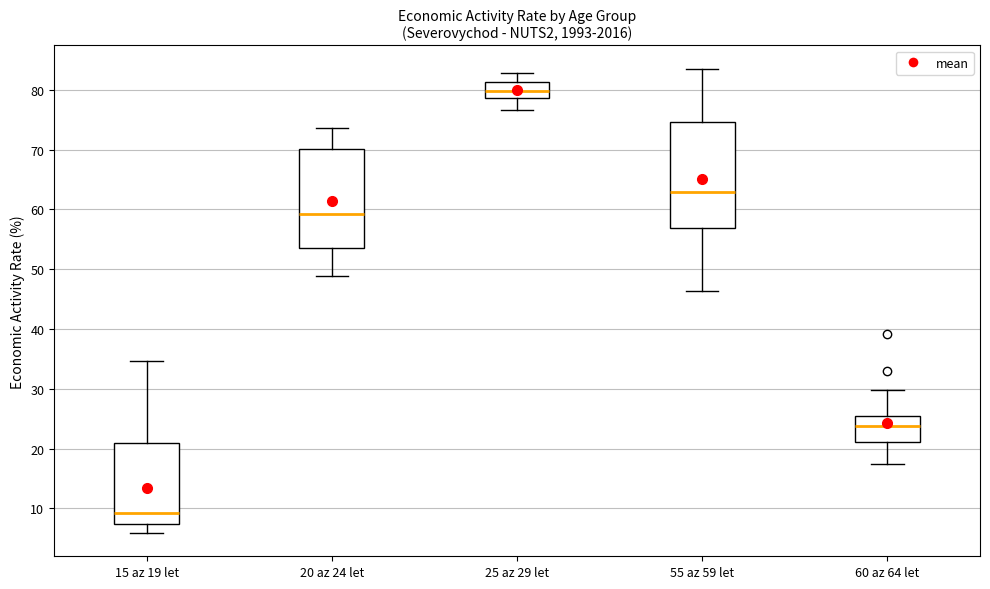

Which box has the lowest median line?

15 az 19 let